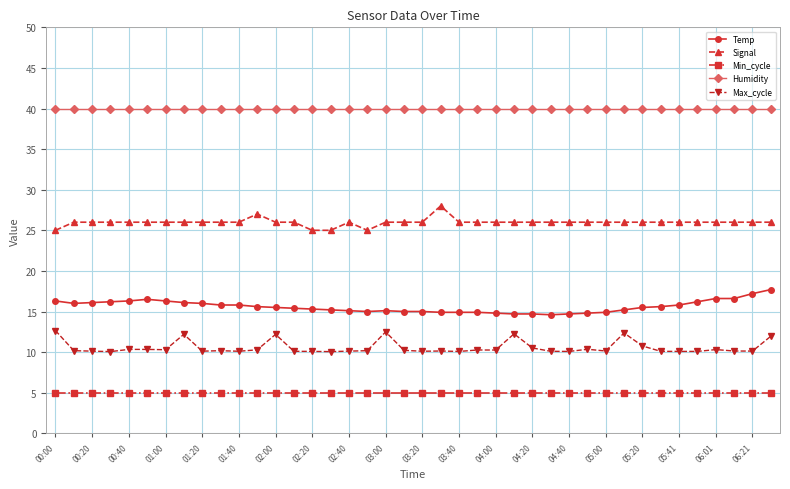

True or false: Signal and Temp intersect in this chart.

False